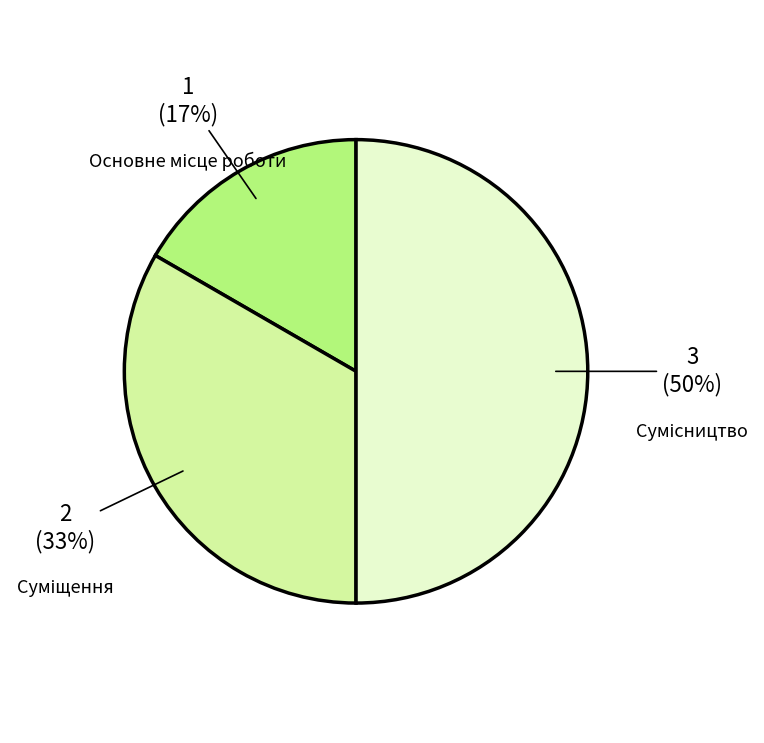

How many segments does this pie chart have?

3